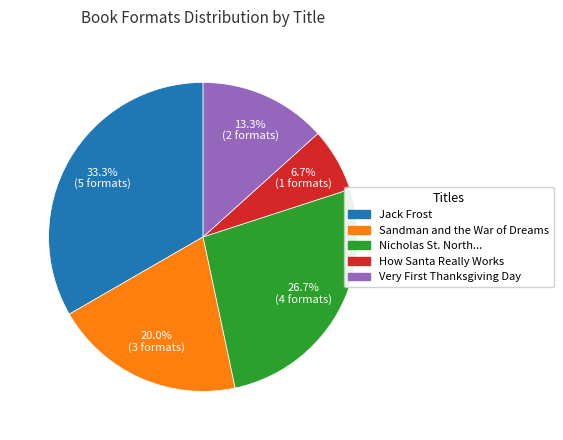

What is the smallest slice in the pie chart?

How Santa Really Works